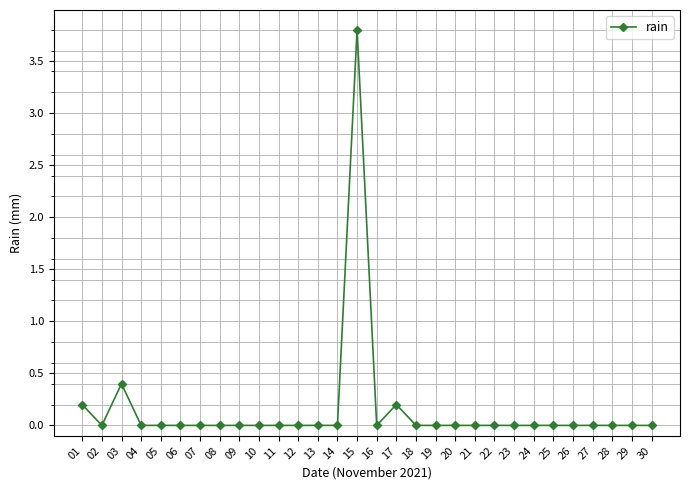

What is the sum of all values?

4.6